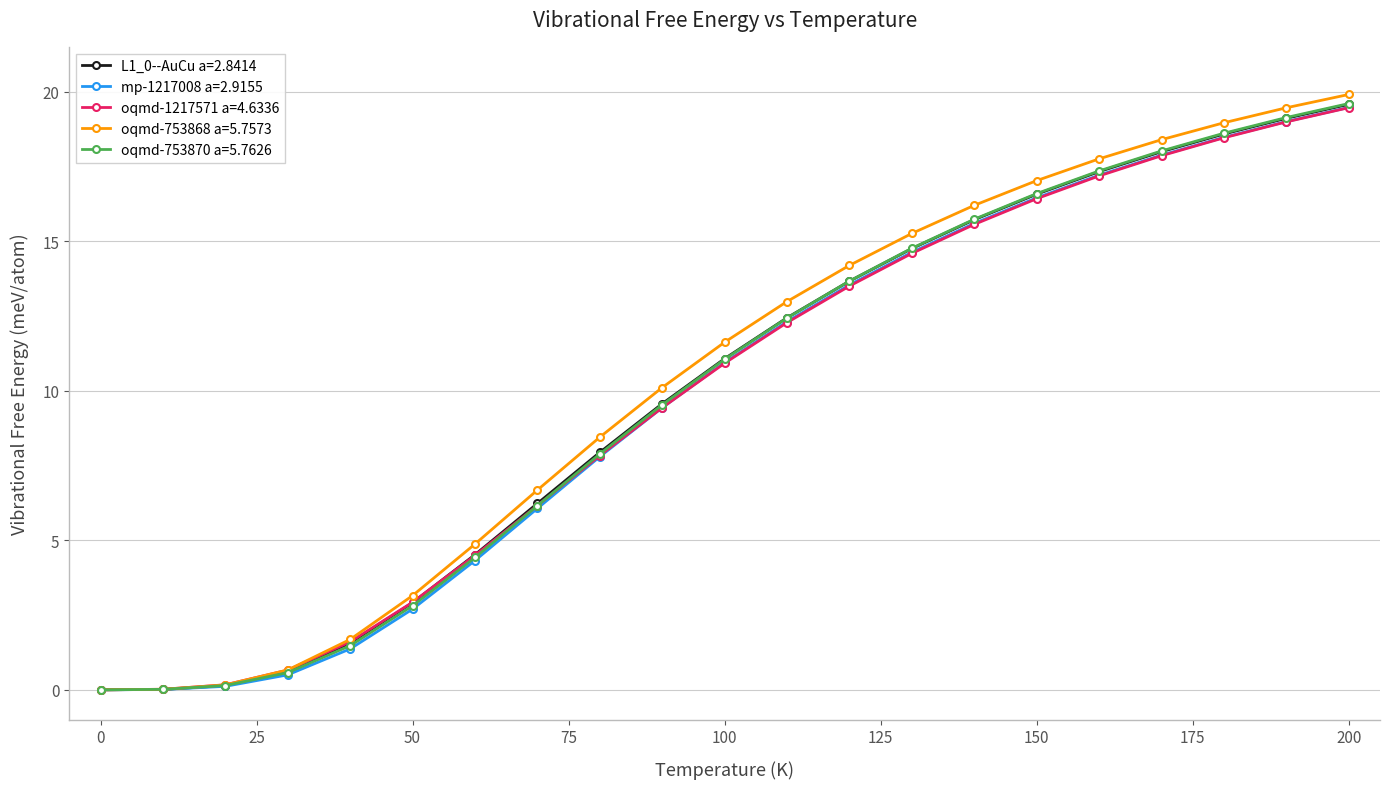

True or false: oqmd-753868 a=5.7573 has more than 2 points higher than both neighbors.

False